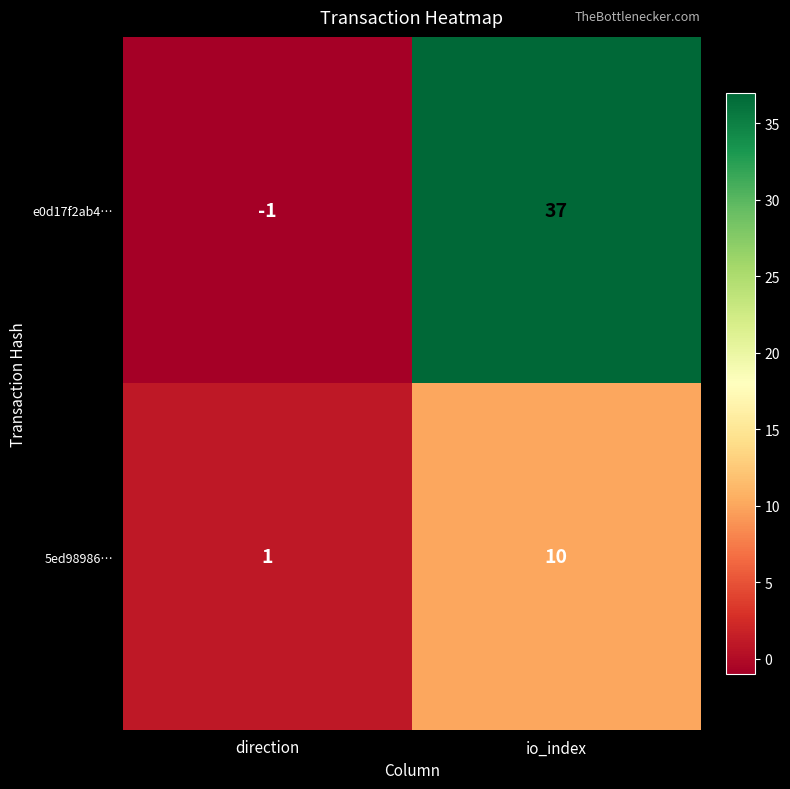

What is the difference between the e0d17f2ab4… values at direction and io_index?

38